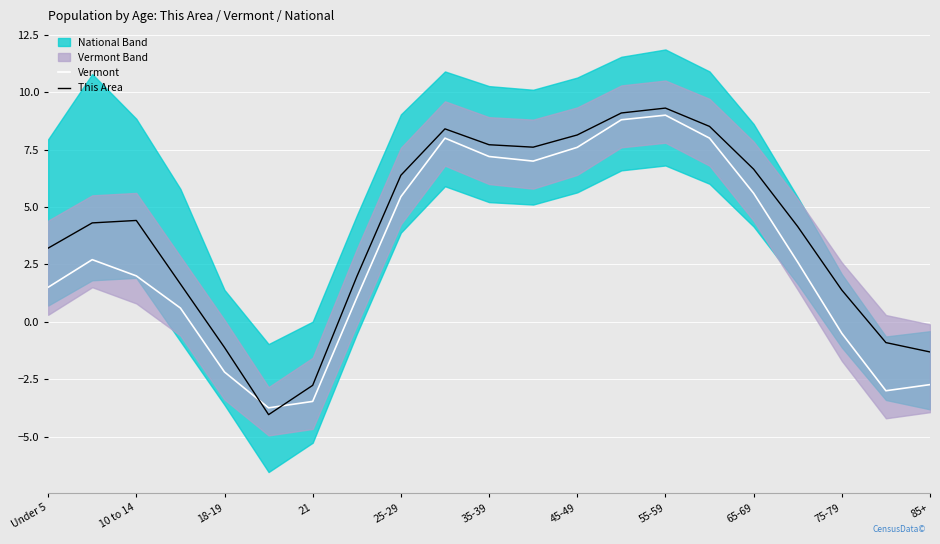

Is it true that This Area equals 9.3 at 55-59?

True